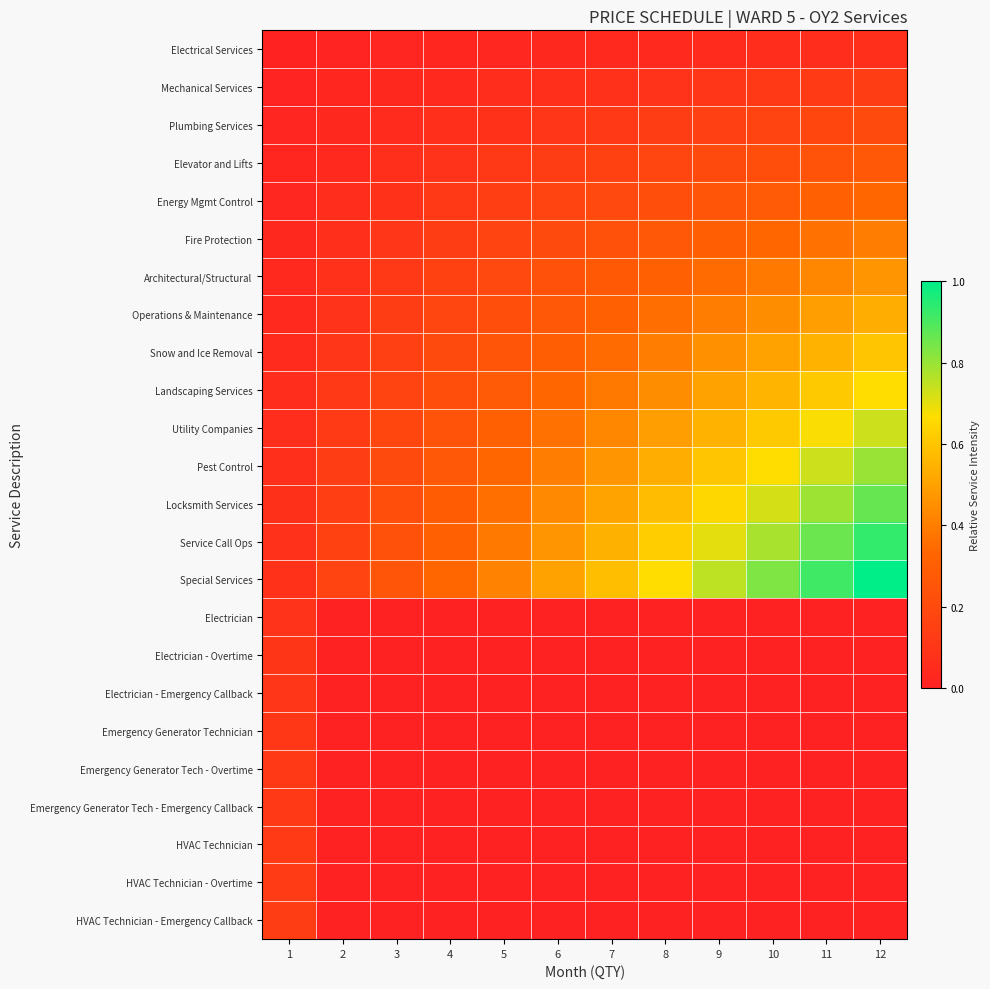

Which series has the largest range (max minus min)?

Special Services